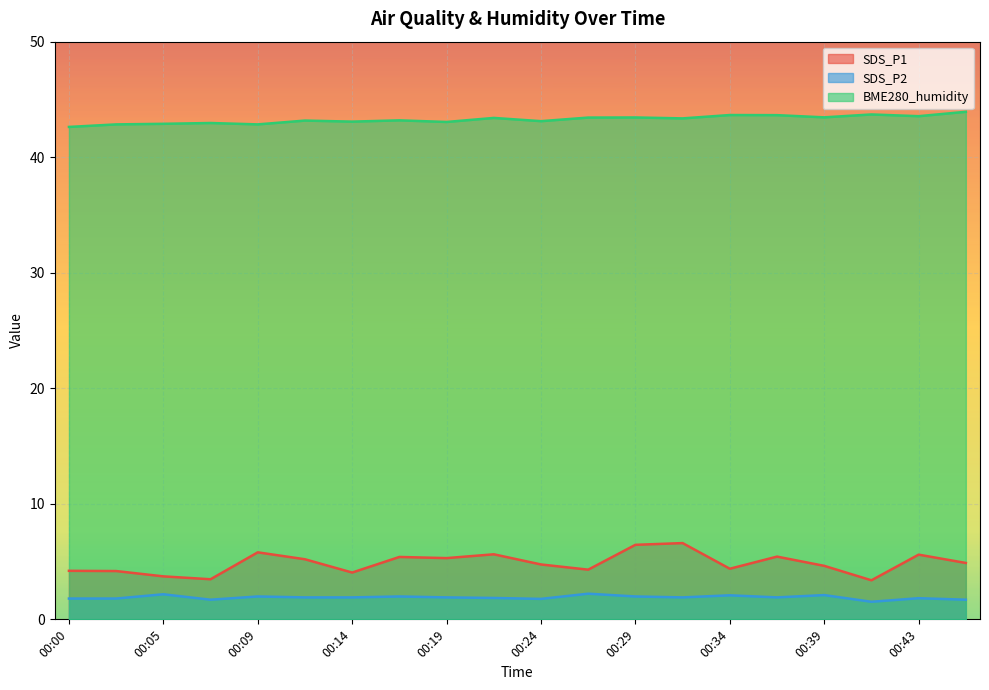

At which label does BME280_humidity first exceed 43?

00:12